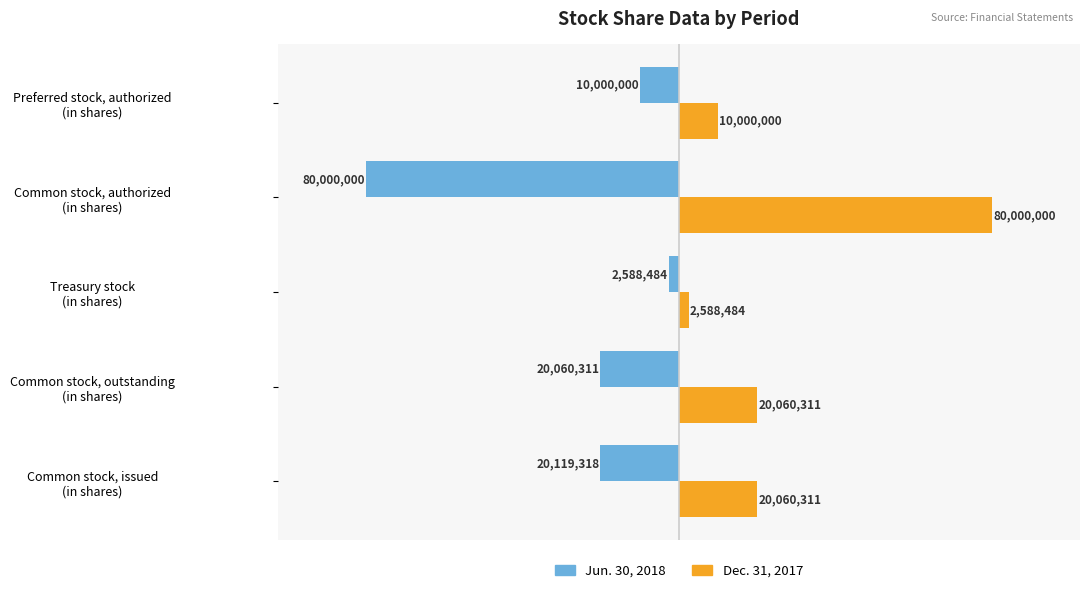

What are all the series names shown in the legend?

Jun. 30, 2018, Dec. 31, 2017